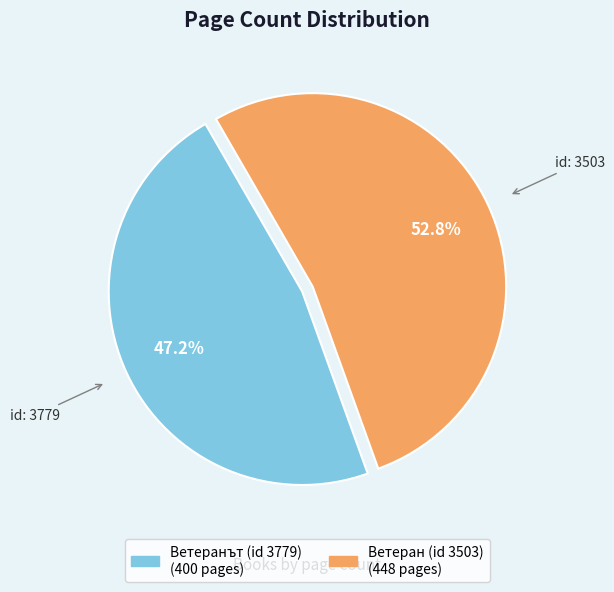

Does any single category account for the majority?

Yes